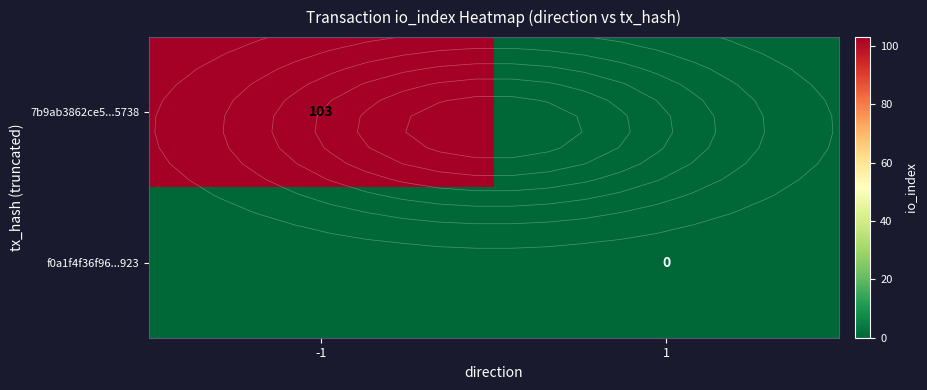

Between -1 and 1, which series saw the biggest shift?

7b9ab3862ce5...5738